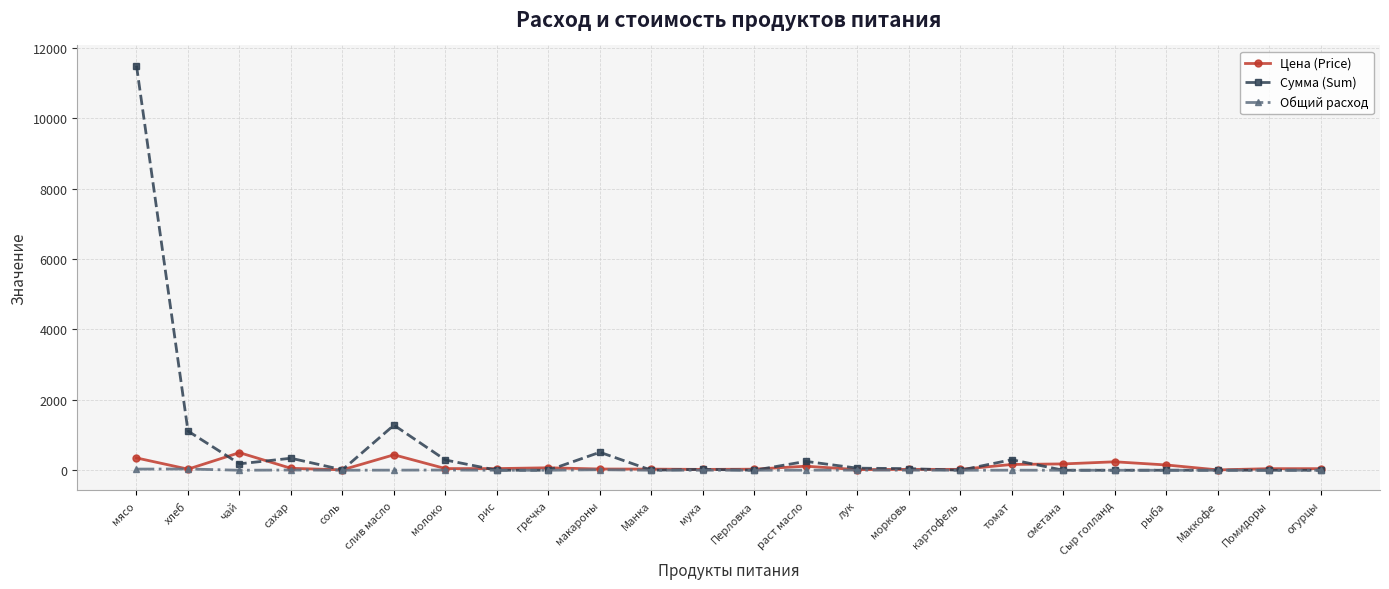

What is the maximum value shown in the chart?

11497.5